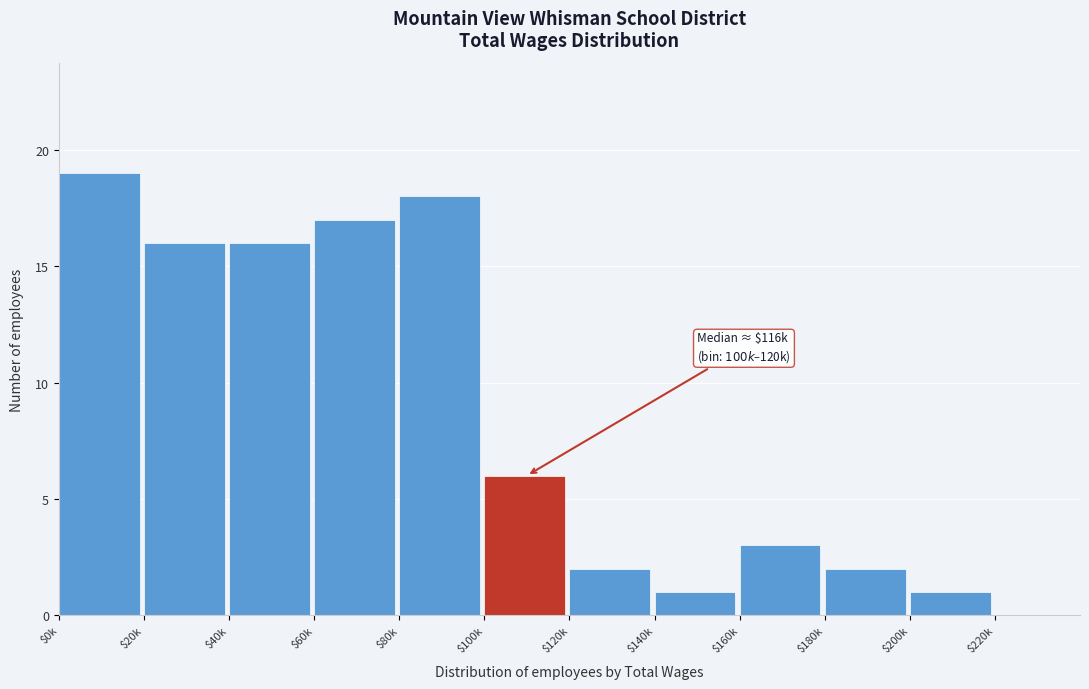

The value at $40k is 16. True or false?

True